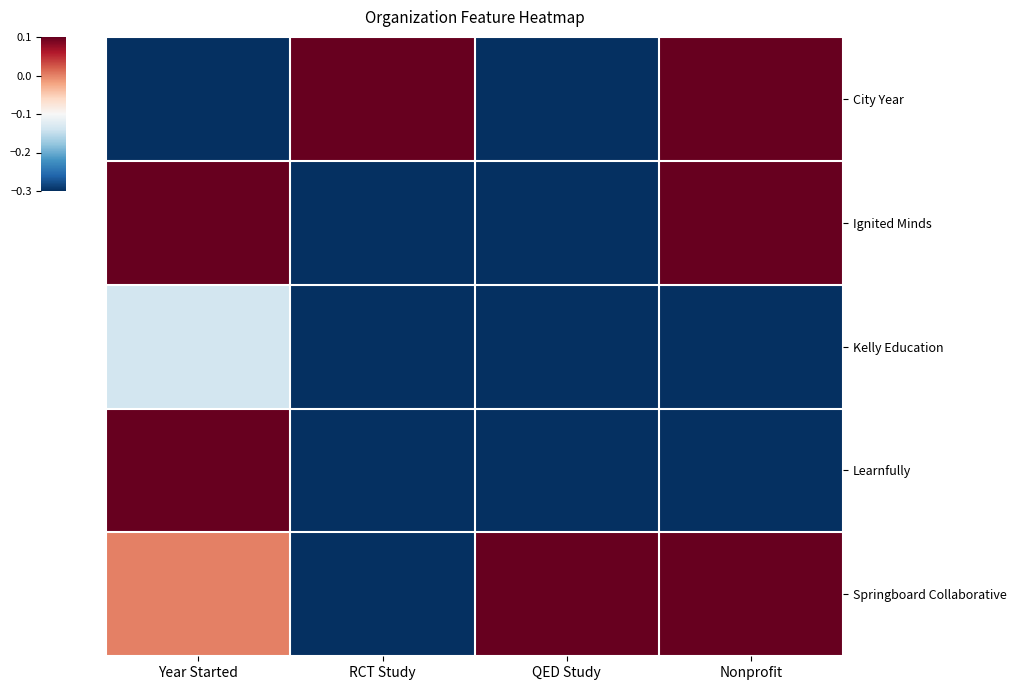

Reading right to left, list all the values displayed in this chart.

City Year: Nonprofit=0.1	QED Study=-0.3	RCT Study=0.1	Year Started=-0.3
Ignited Minds: Nonprofit=0.1	QED Study=-0.3	RCT Study=-0.3	Year Started=0.1
Kelly Education: Nonprofit=-0.3	QED Study=-0.3	RCT Study=-0.3	Year Started=-0.1
Learnfully: Nonprofit=-0.3	QED Study=-0.3	RCT Study=-0.3	Year Started=0.1
Springboard Collaborative: Nonprofit=0.1	QED Study=0.1	RCT Study=-0.3	Year Started=0.0